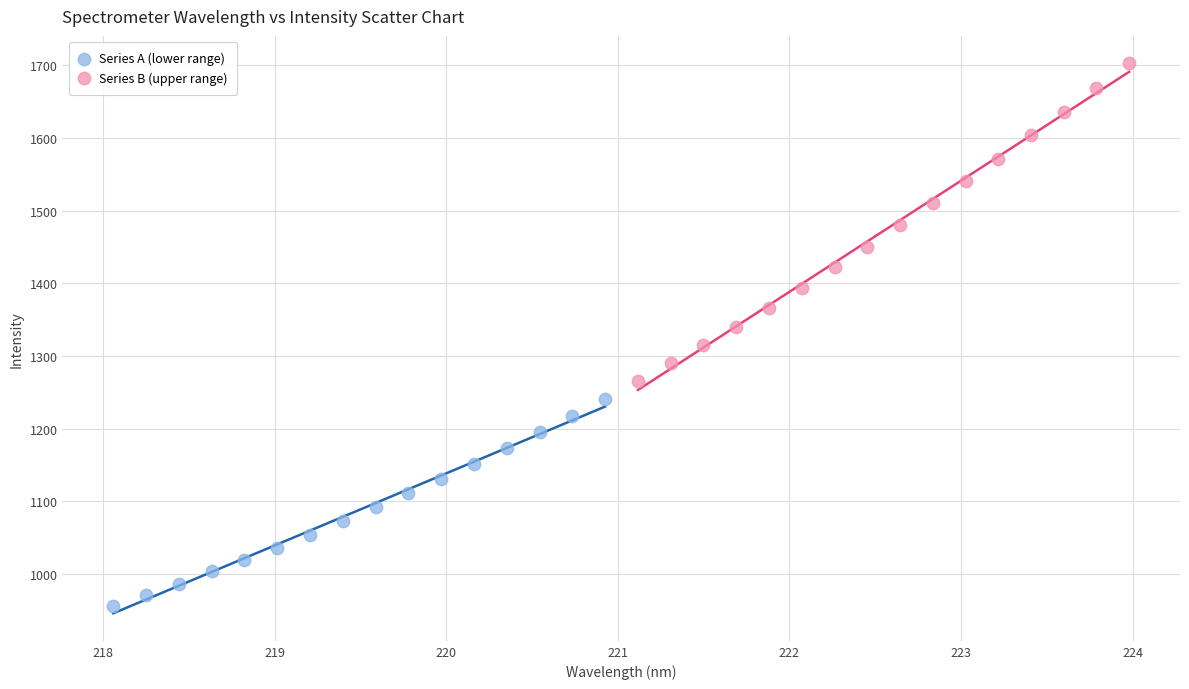

Which series reaches the maximum Y coordinate?

Series B (upper range)